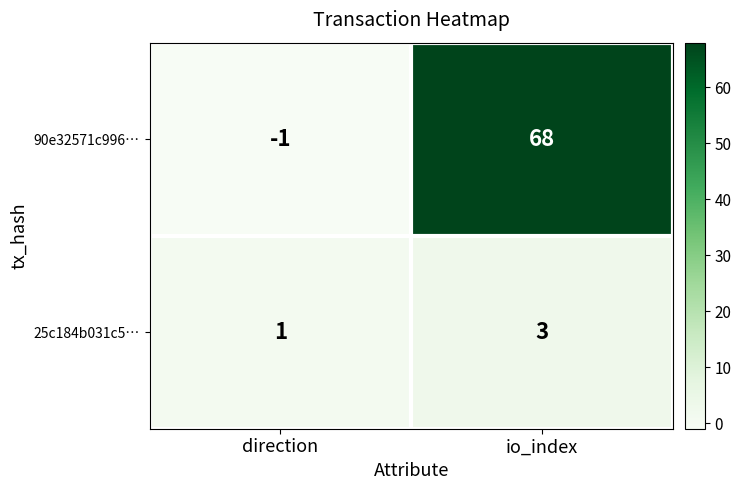

The 25c184b031c5… series shows 1 at direction. True or false?

True